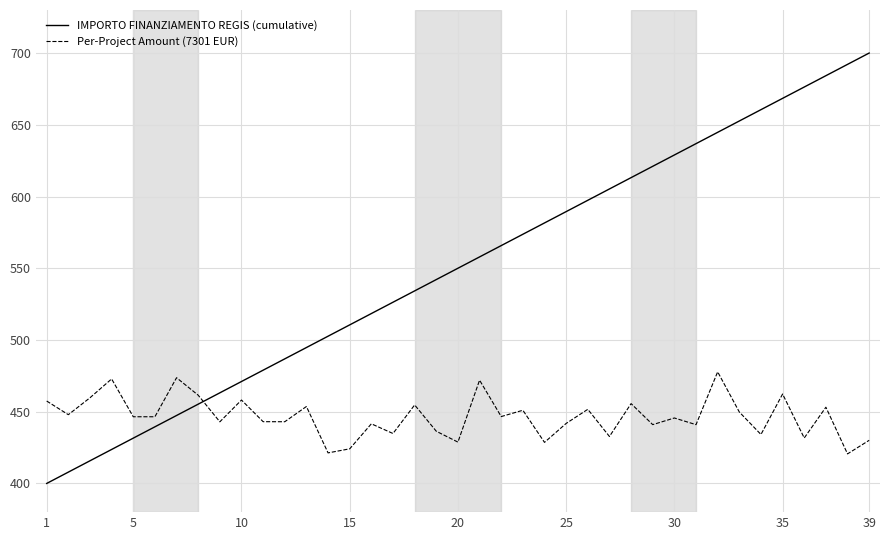

What is the minimum value for IMPORTO FINANZIAMENTO REGIS (cumulative)?

400.0